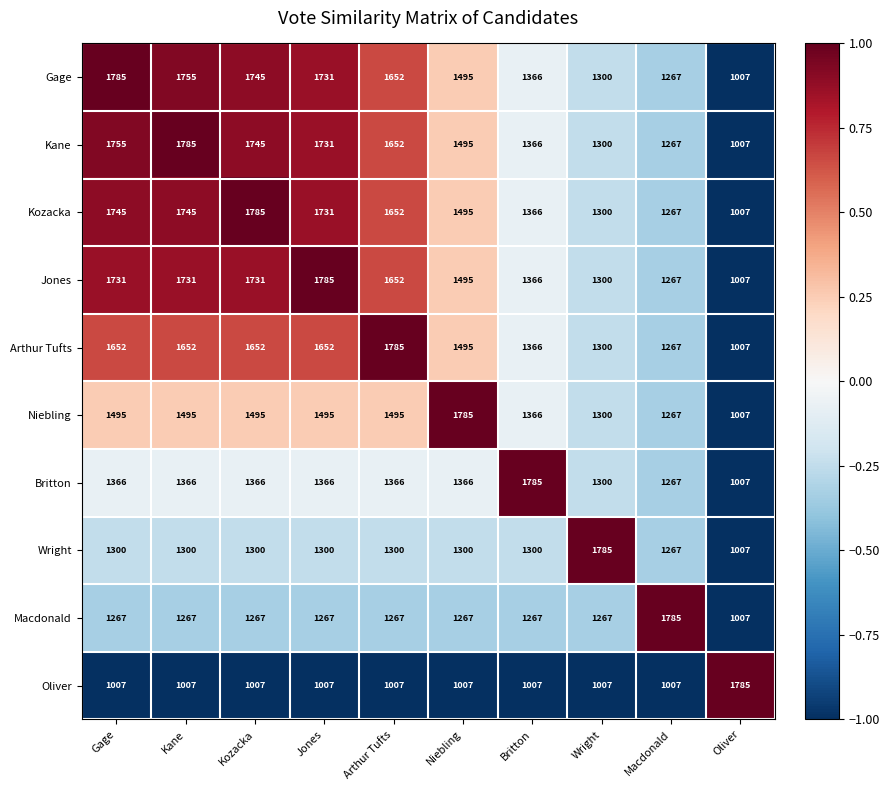

What is the smallest value displayed?

1007